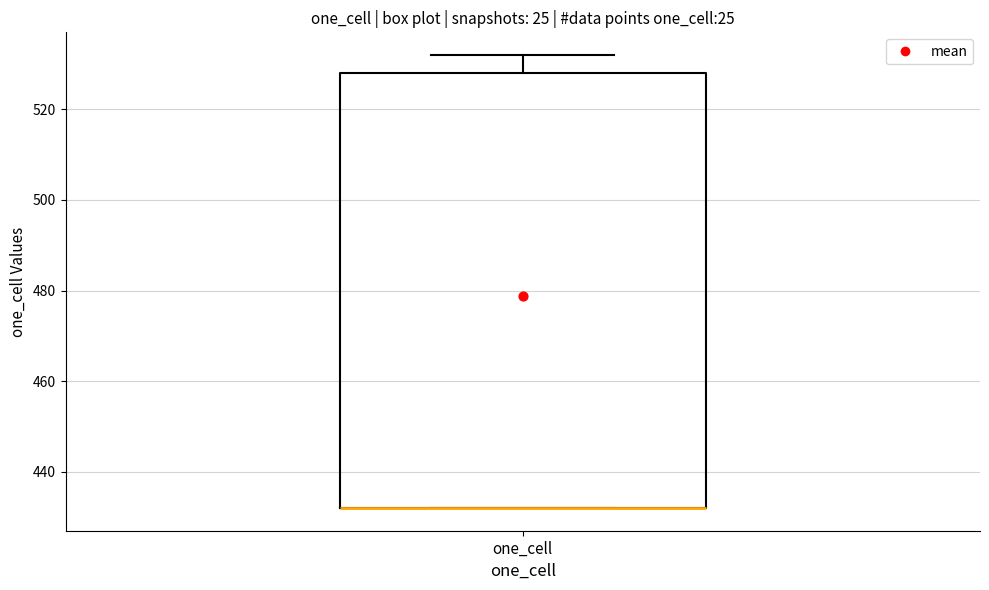

Read this box plot against the y-axis: the position of the median line, the range covered by the box, and the ends of both whiskers. The values are not printed on the chart, so give them approximately, as read against the axis.

median 432 (drawn on the box's lower edge), box 432 to 528, whiskers 432 to 532